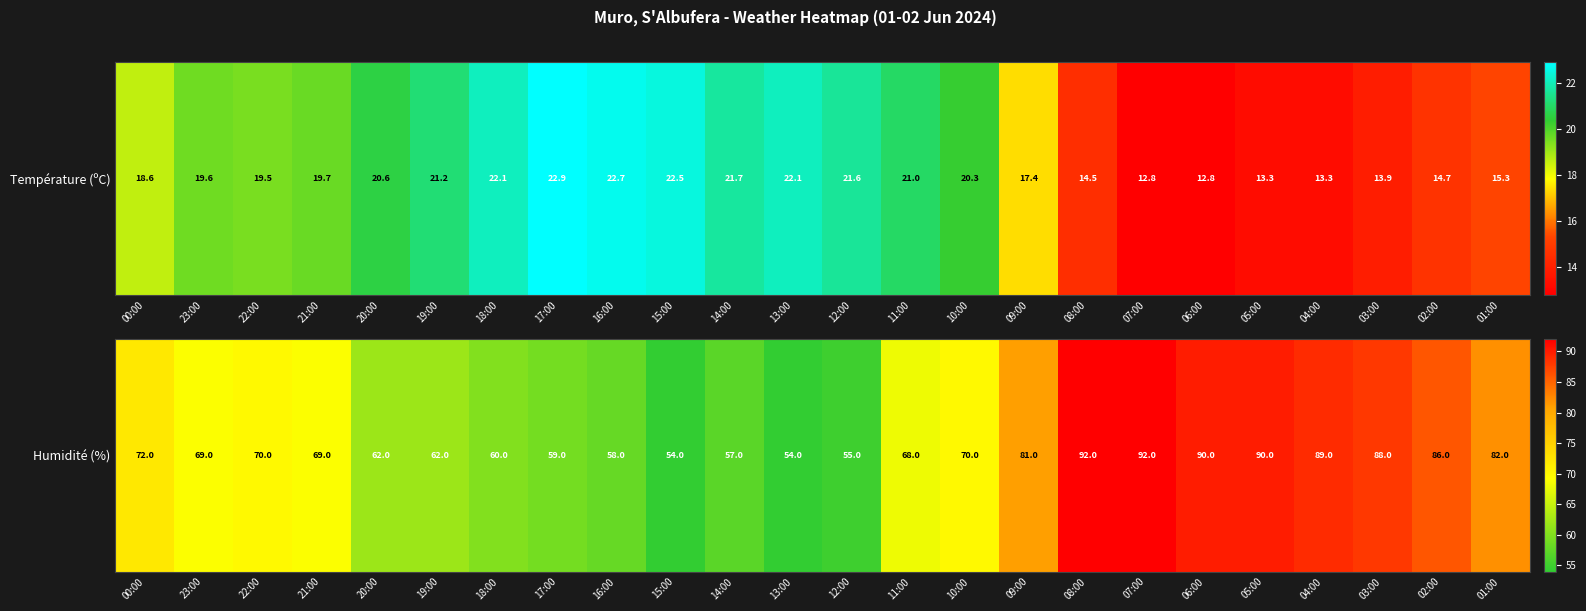

Between 01:00 and 06:00, which is larger?

06:00